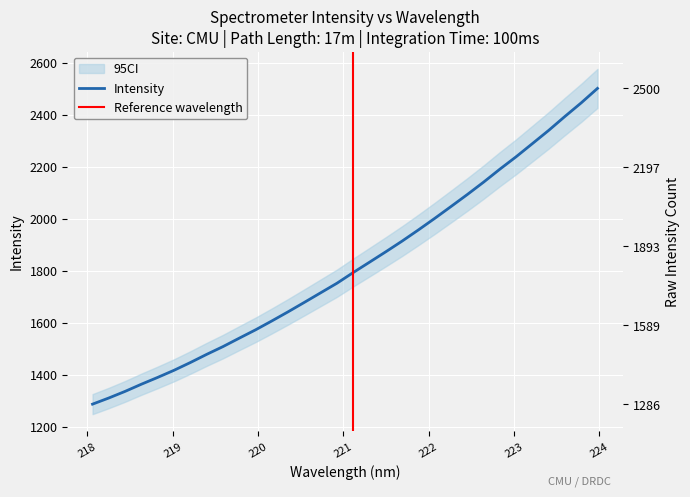

True or false: the data has more than 0 interior local peaks.

False